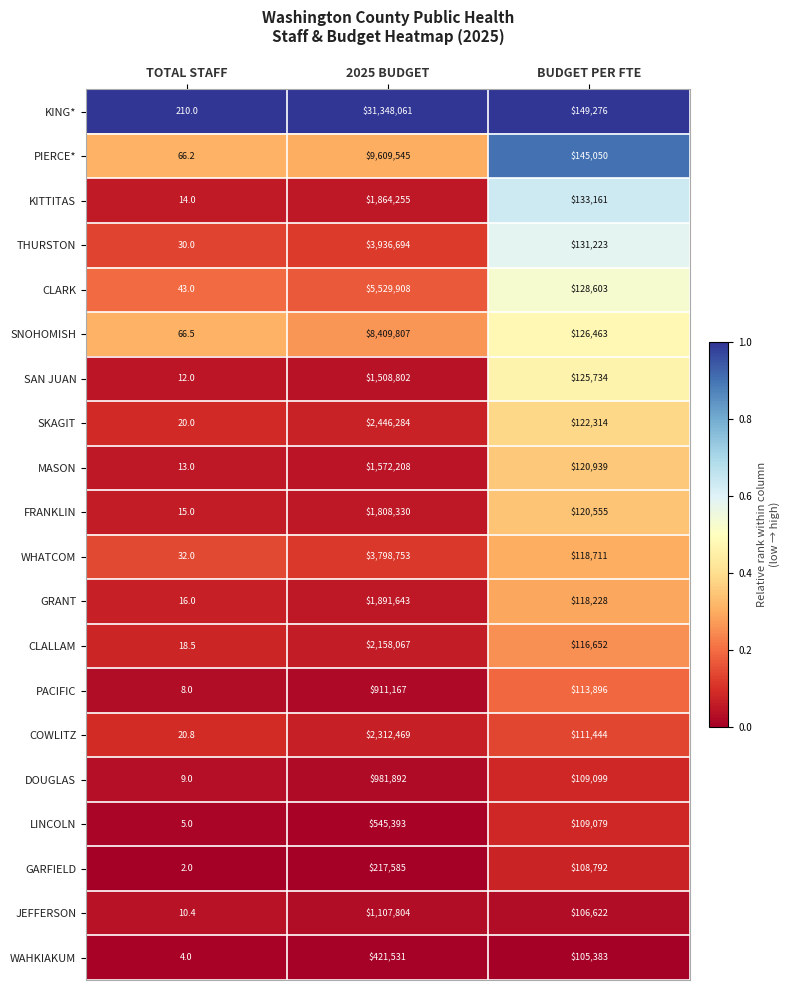

Which category has the lowest value across all series?

TOTAL STAFF